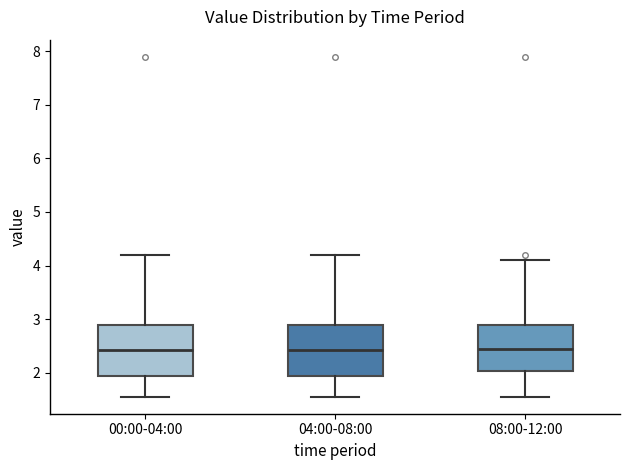

Where does the median line of the box for 04:00-08:00 sit on the y-axis? The values are not printed on the chart, so give them approximately, as read against the axis.

2.4